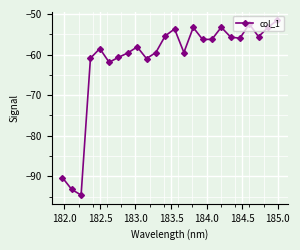

What is the value of the 20th point from the left?

-56.0